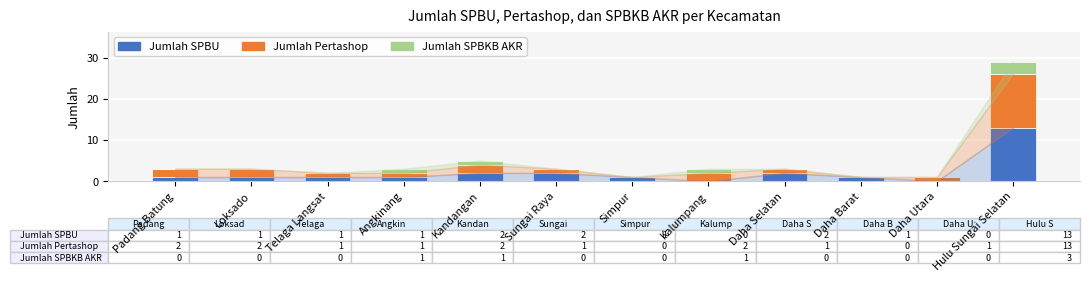

Does the chart contain stacked bars?

Yes